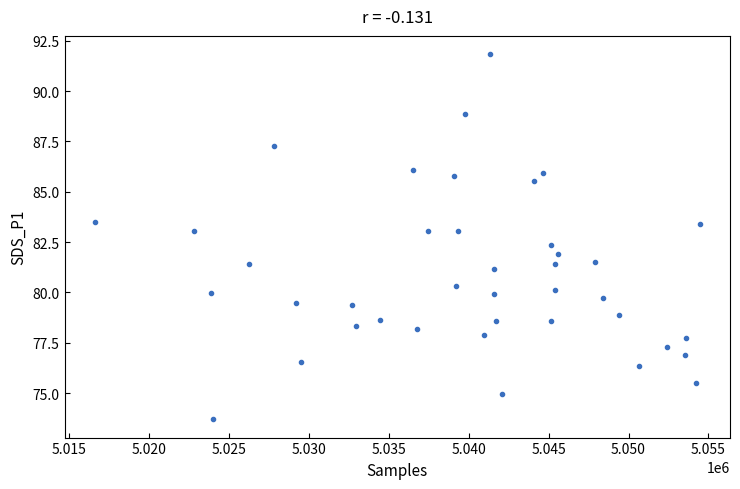

What is the range of X values (max minus min)?

37840.0